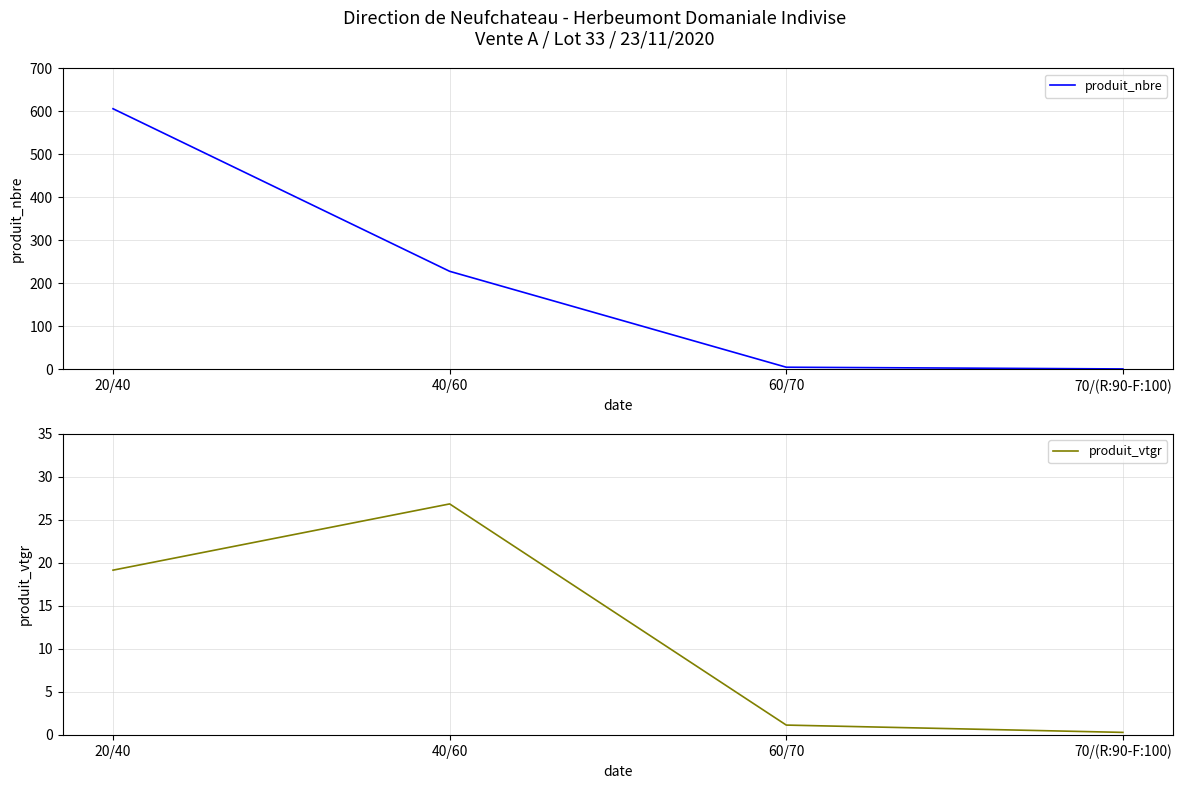

Reading right to left, extract all data points from this chart.

produit_nbre: 1.0	5.0	228.0	606.0
produit_vtgr: 0.3	1.1	26.9	19.2